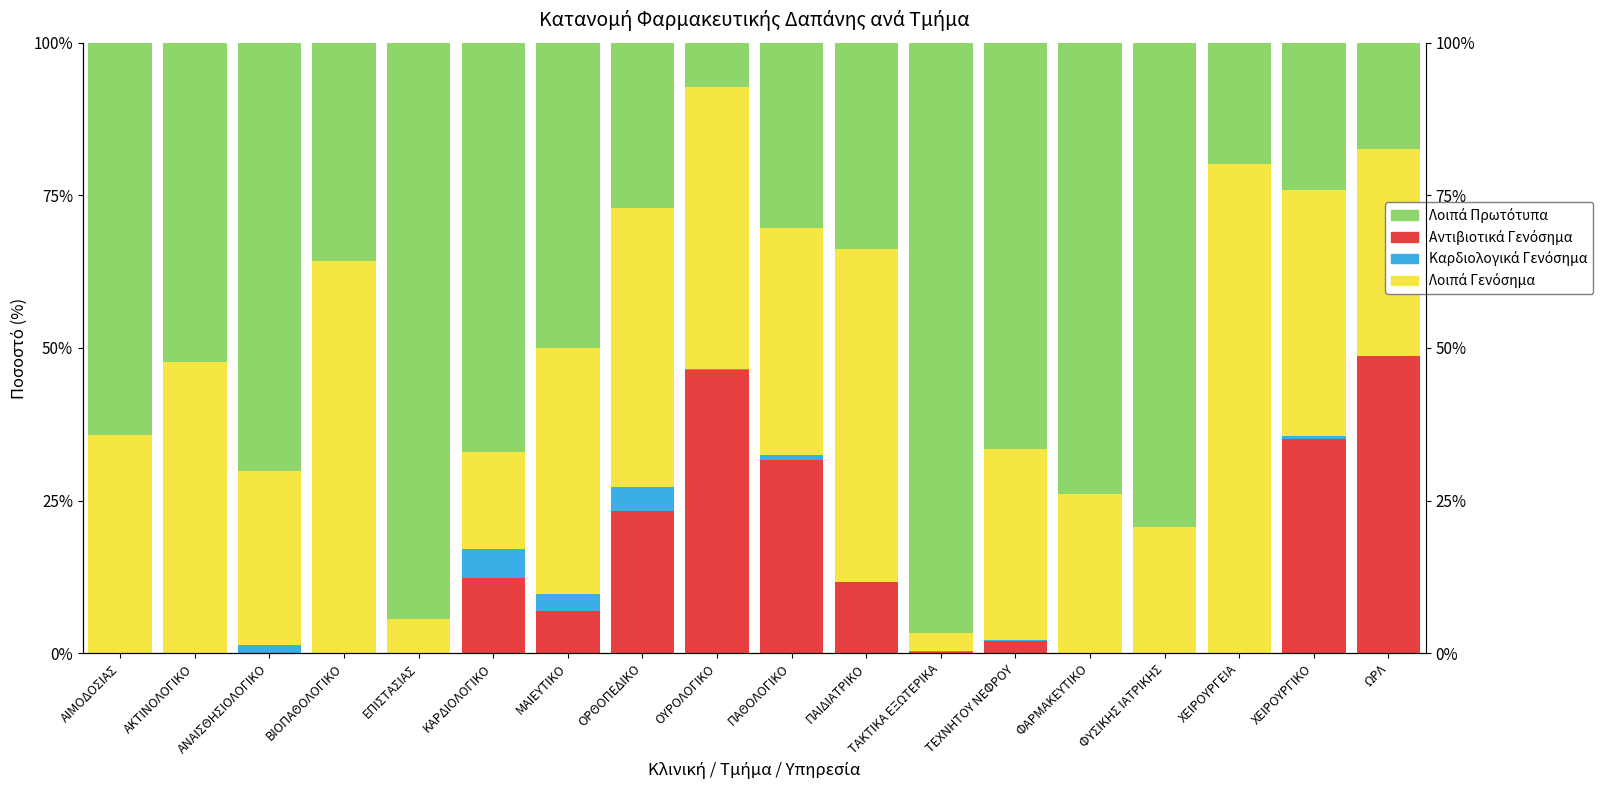

Is the value of Καρδιολογικά Γενόσημα at ΟΡΘΟΠΕΔΙΚΟ greater than the value of Λοιπά Πρωτότυπα at ΧΕΙΡΟΥΡΓΙΚΟ?

No